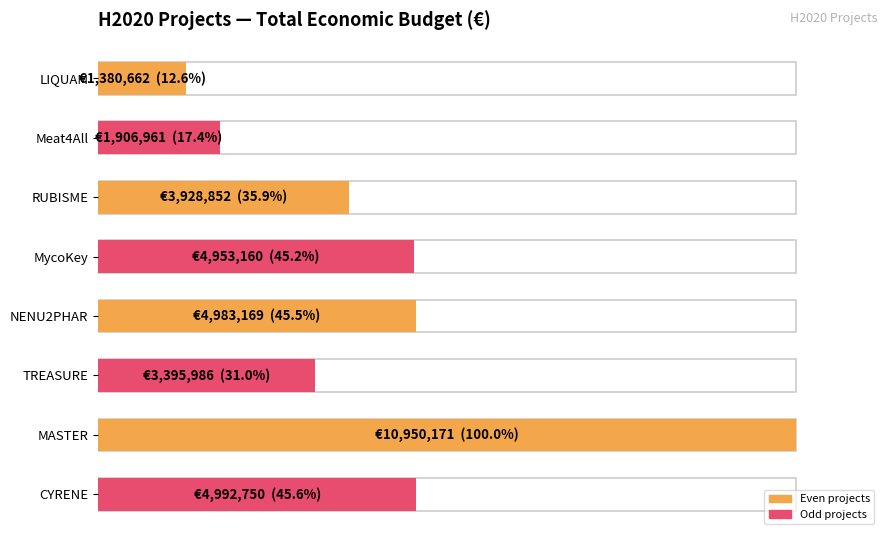

How many values exceed 4953160?

3